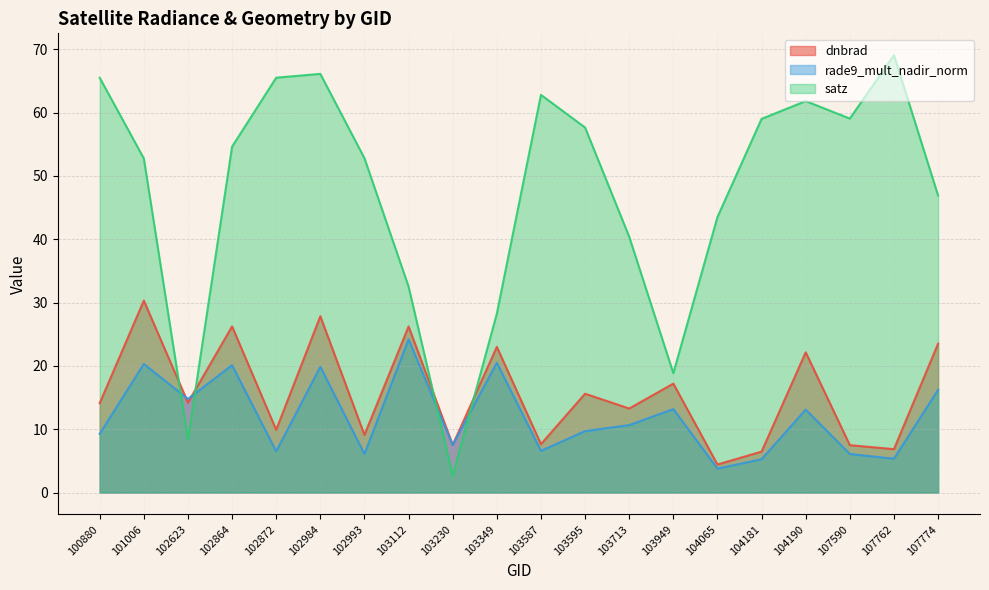

What is the smallest value displayed?

2.6